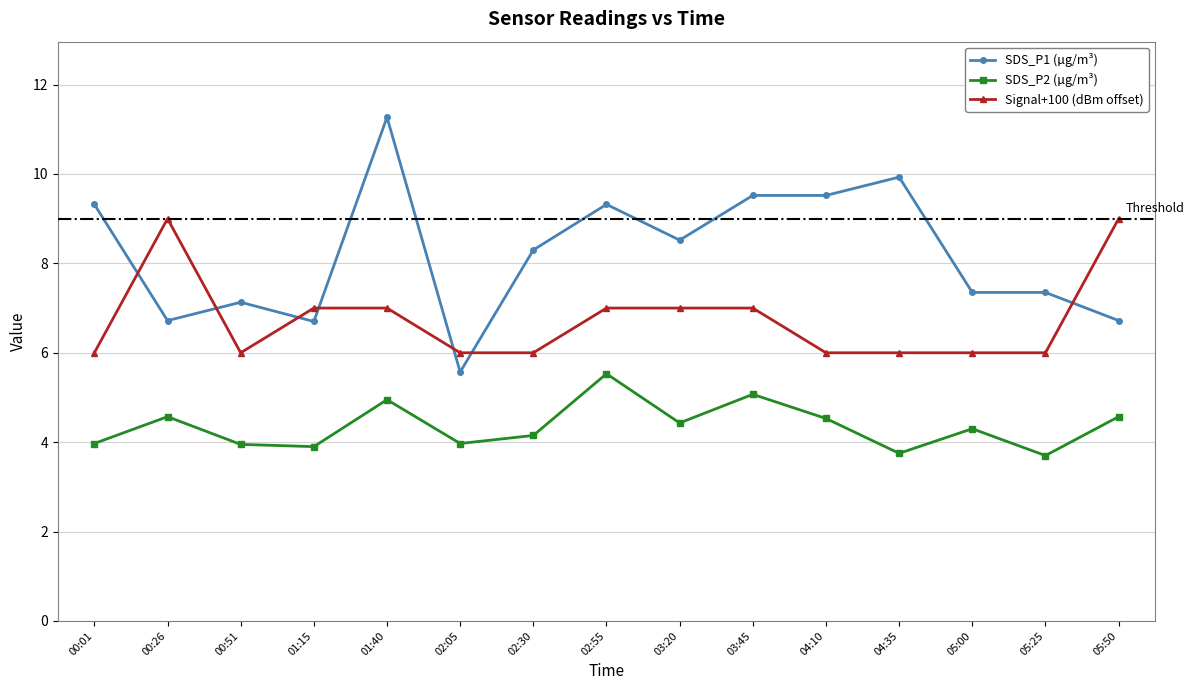

What is the value of the SDS_P1 (µg/m³) point at the 8th from the left?

9.3